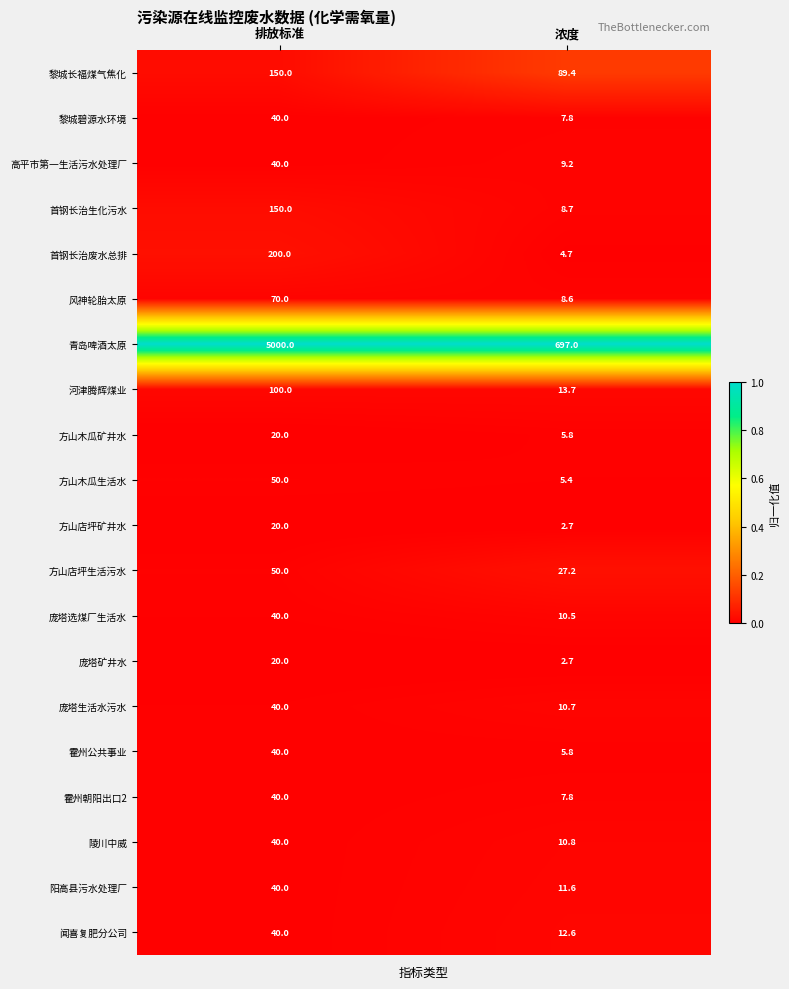

Which series has the widest spread of values?

青岛啤酒太原